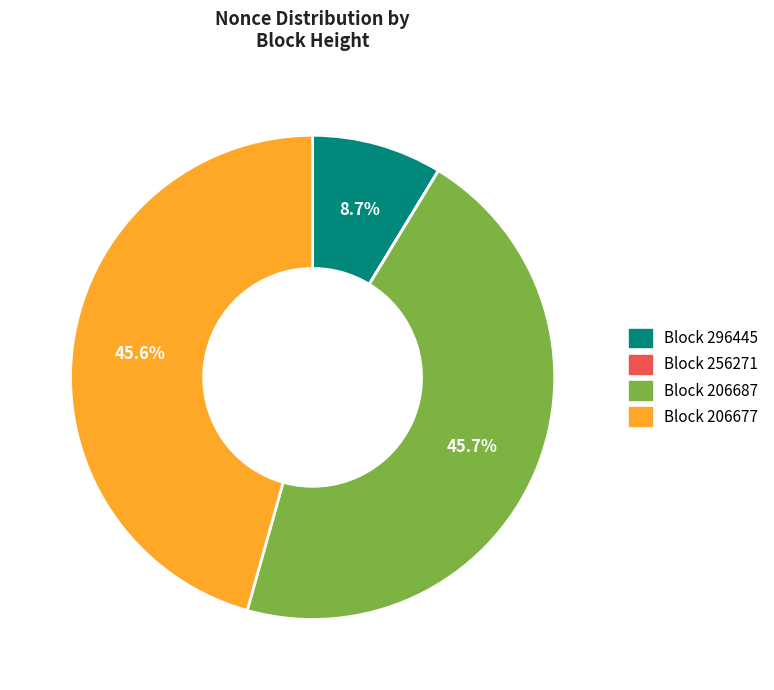

Does any single category account for the majority?

No